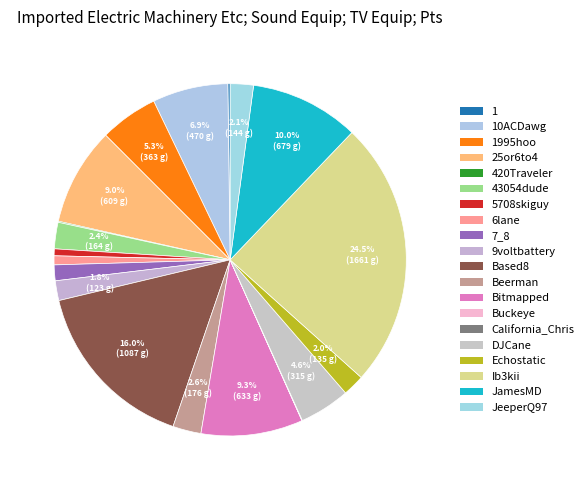

To the nearest percent, what is the difference between the largest and smallest slice percentages?

24%